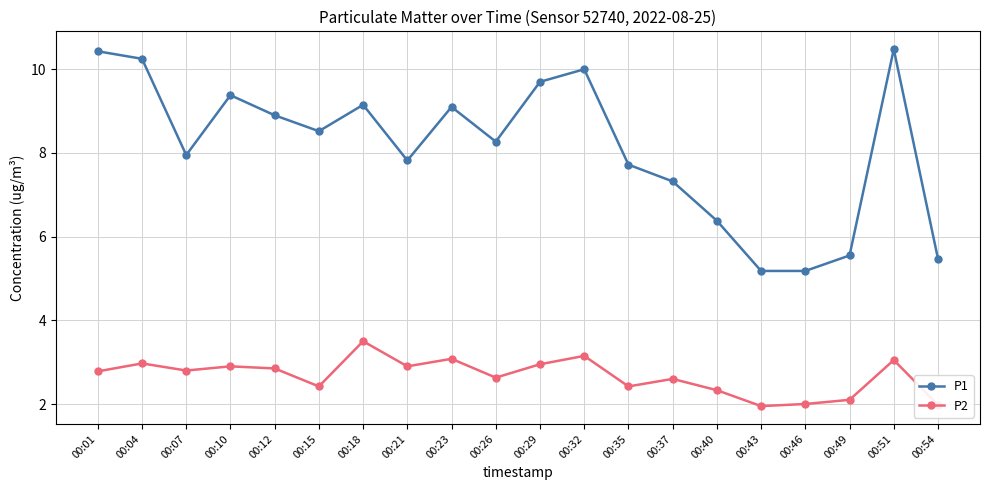

Which series has the widest spread of values?

P1